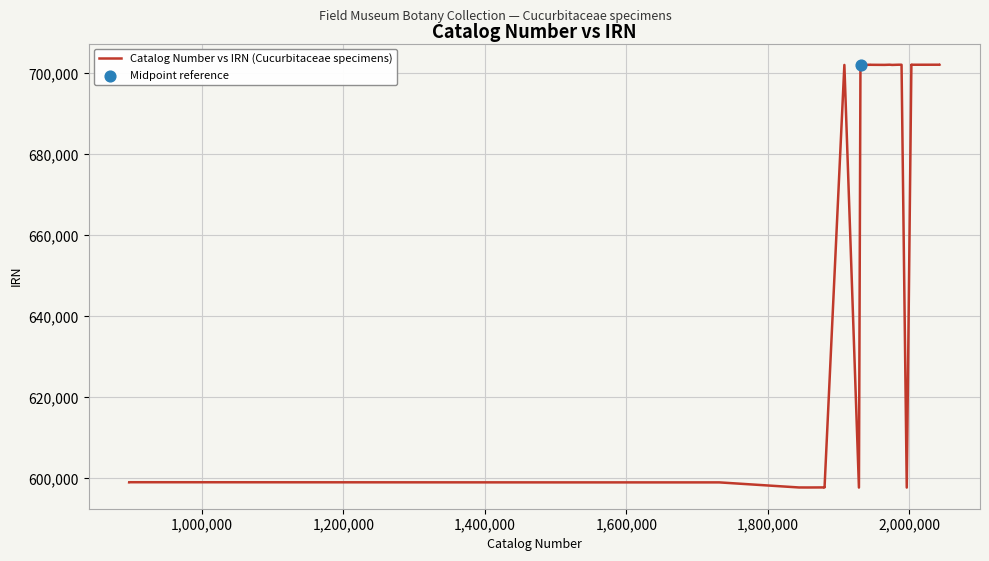

What is the difference between the maximum and minimum values?

104401